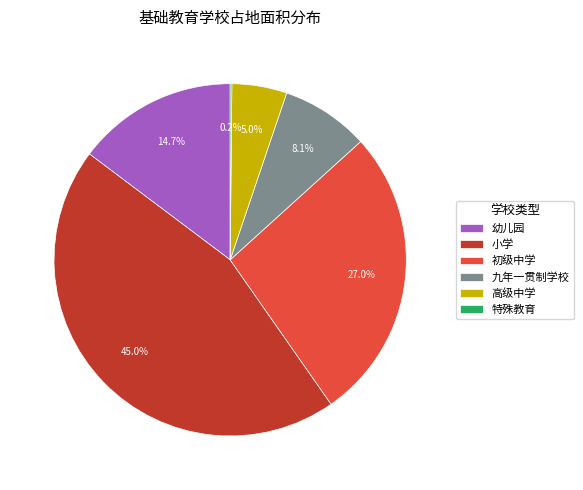

Approximately how many times larger is the value at 九年一贯制学校 compared to 初级中学?

0.3